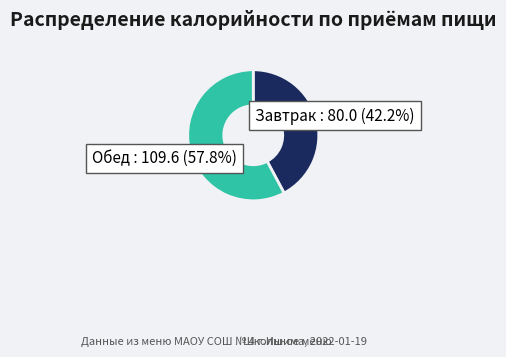

What percentage is the Обед slice, to the nearest percent?

58%